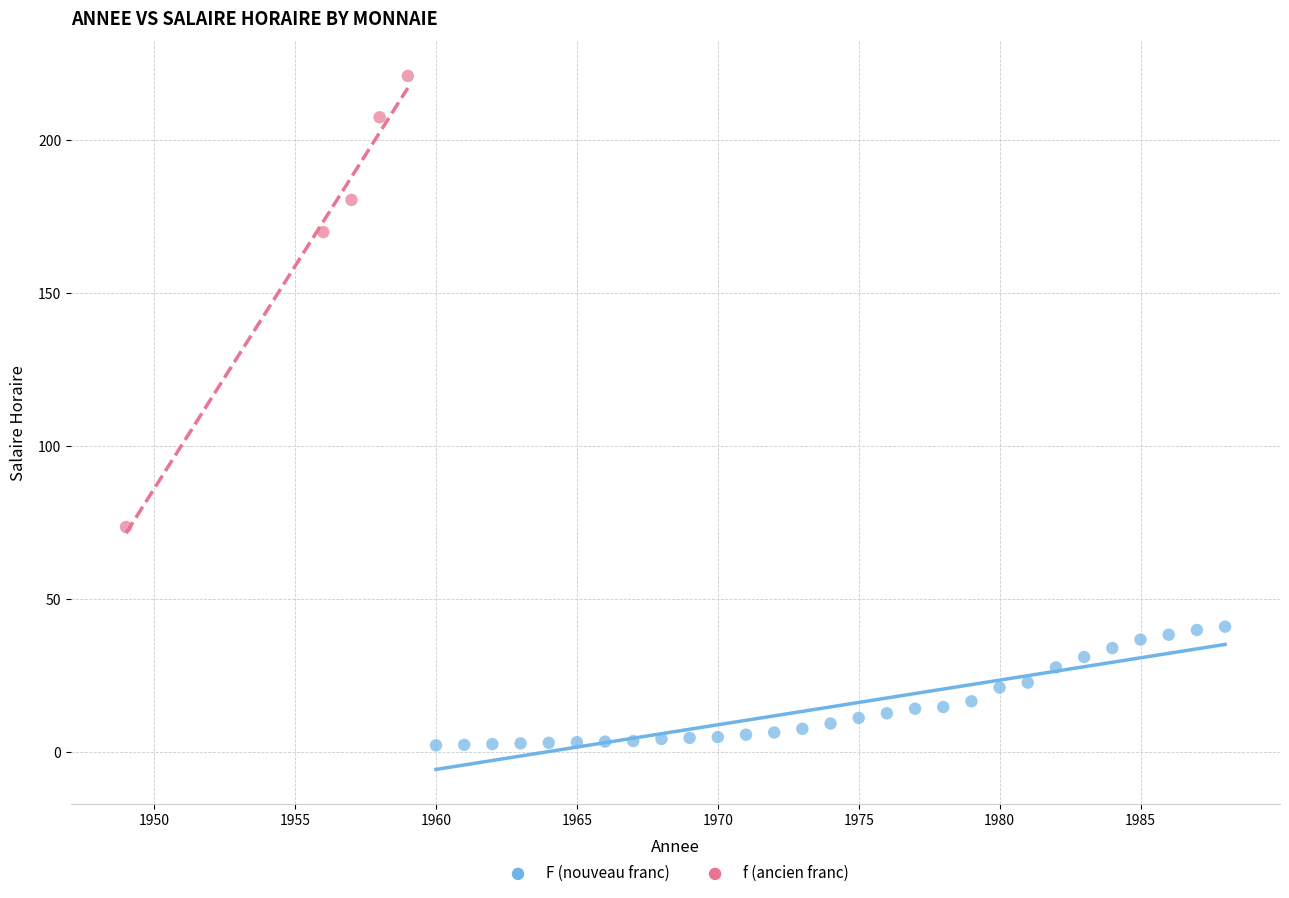

Which series reaches the maximum Y coordinate?

f (ancien franc)